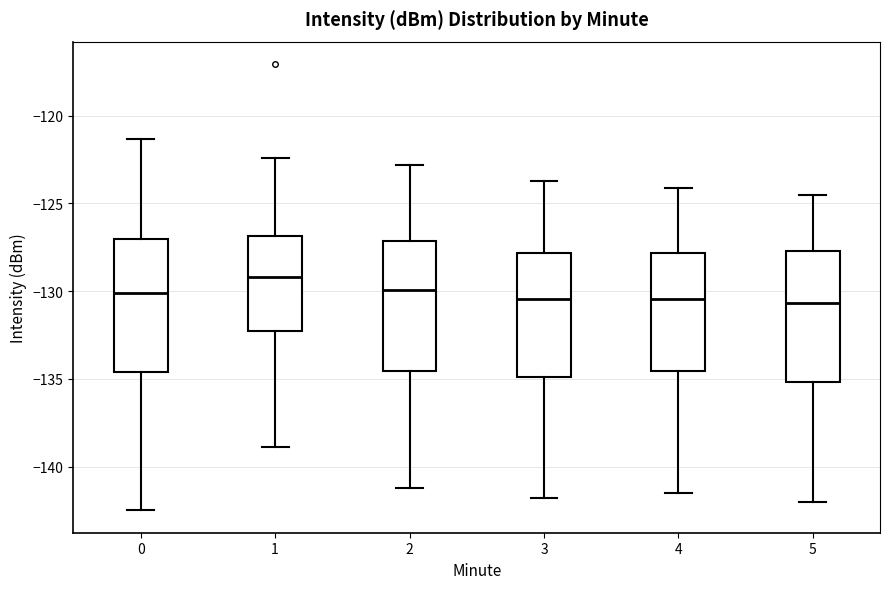

Reading left to right, transcribe this box plot: for each box, give where its median line is, the range the box spans, and where its two whiskers end, as read against the y-axis. The values are not printed on the chart, so give them approximately, as read against the axis.

0: median -130.0, box -134.5 to -127.0, whiskers -142.5 to -121.5
1: median -129.0, box -132.0 to -127.0, whiskers -139.0 to -122.5
2: median -130.0, box -134.5 to -127.0, whiskers -141.0 to -123.0
3: median -130.5, box -135.0 to -128.0, whiskers -142.0 to -123.5
4: median -130.5, box -134.5 to -128.0, whiskers -141.5 to -124.0
5: median -130.5, box -135.0 to -127.5, whiskers -142.0 to -124.5